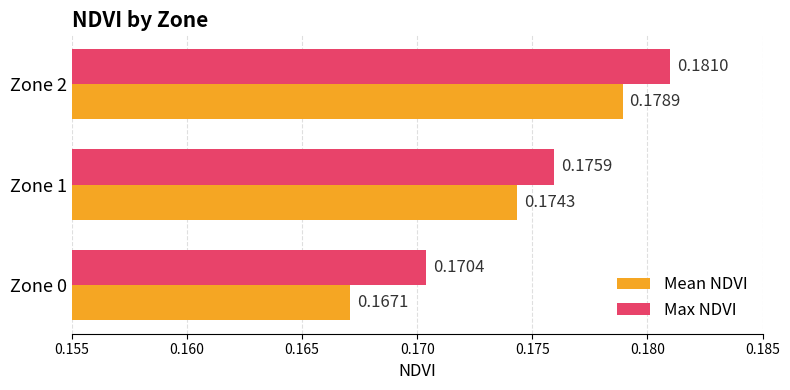

List the labels in order of Mean NDVI value, smallest first.

Zone 0, Zone 1, Zone 2